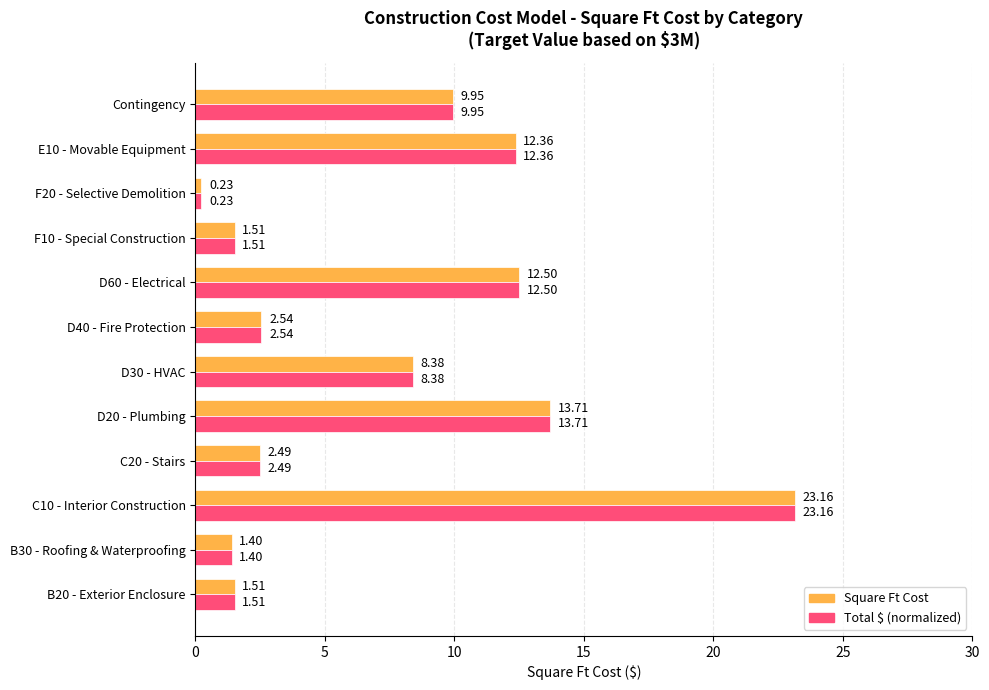

At which category is the sum across all series the highest?

C10 - Interior Construction